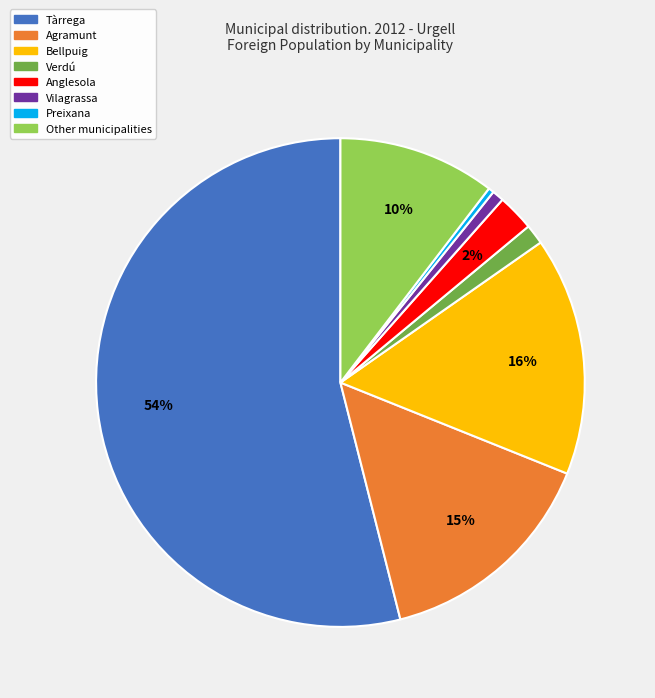

What percentage is the Anglesola slice, to the nearest percent?

2%